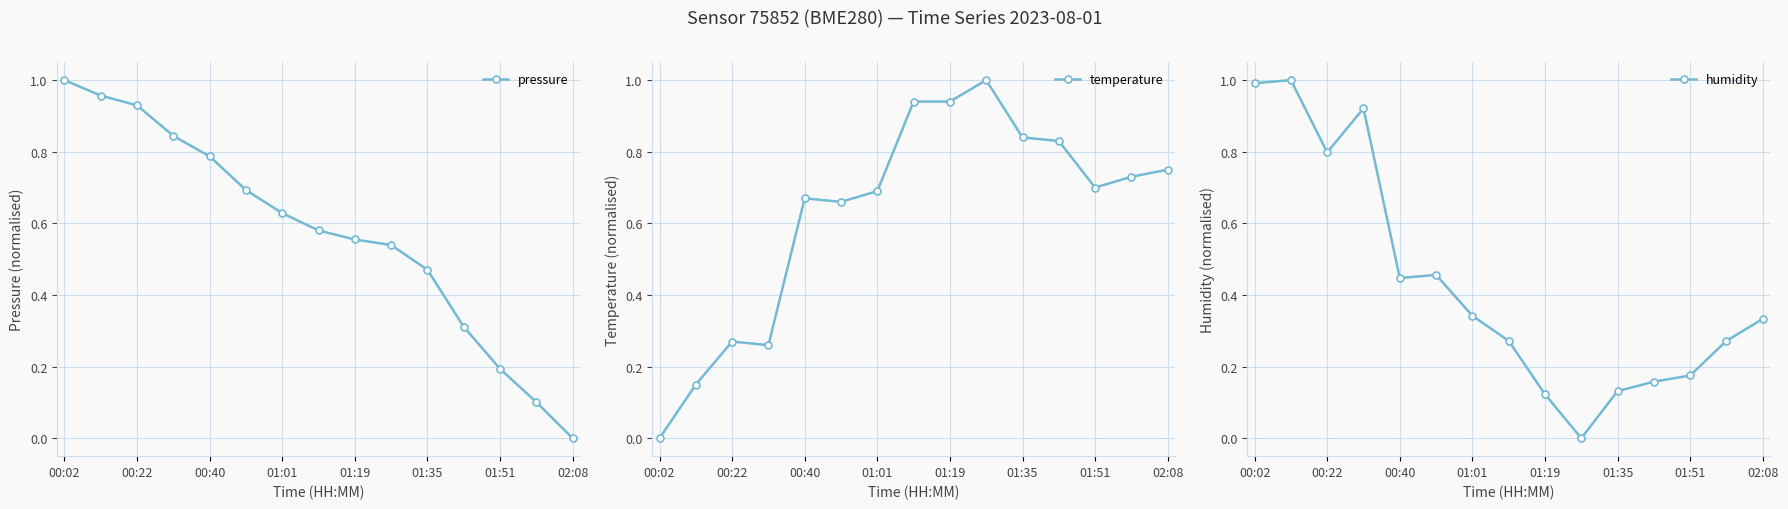

Where is pressure nearest to the value 0?

02:08